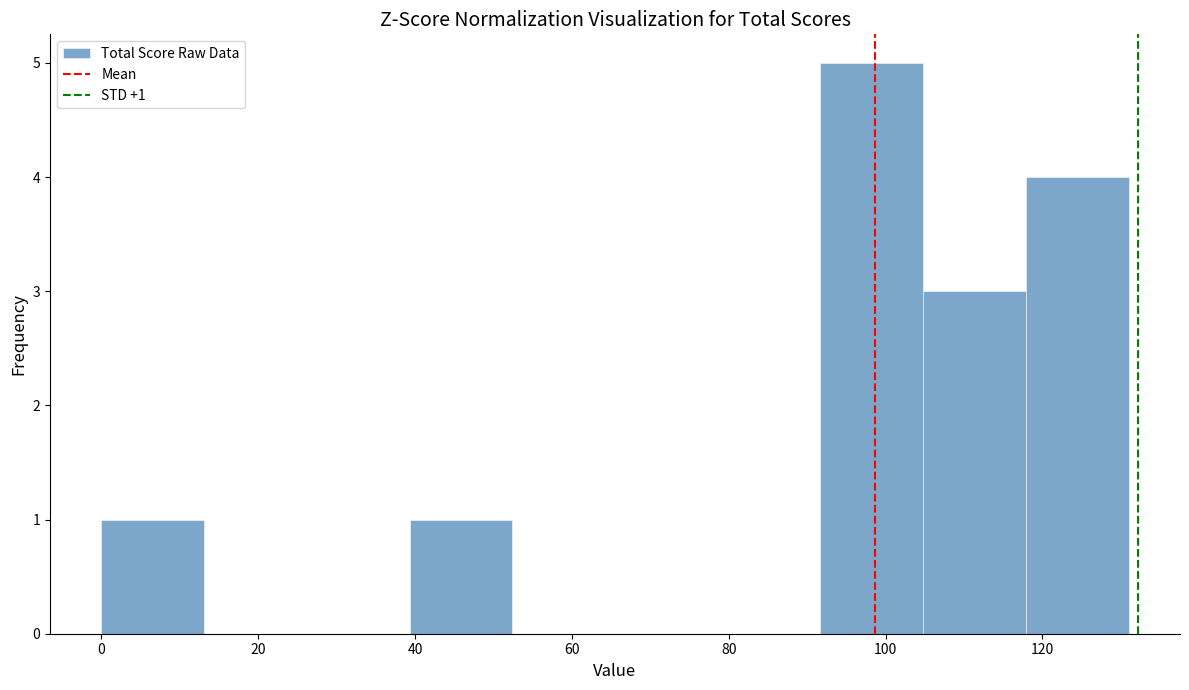

Which range on the x-axis has the tallest bar?

92 to 104